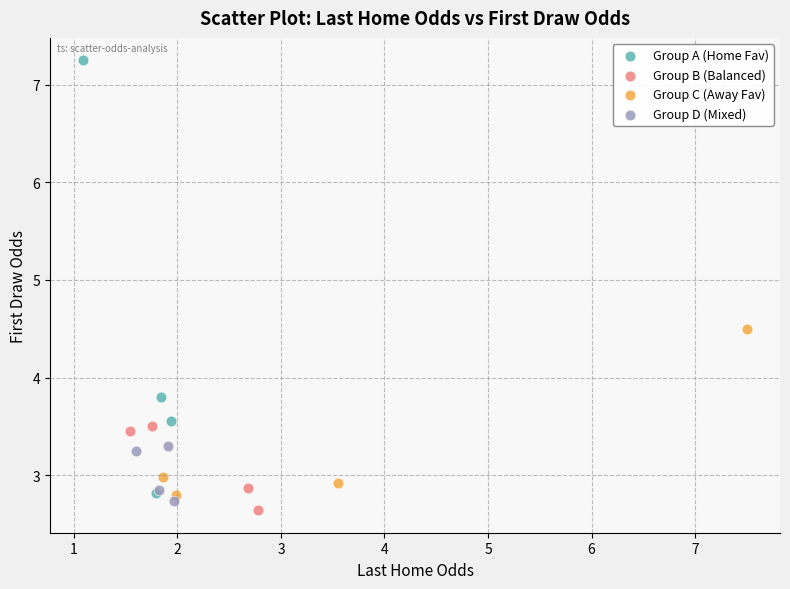

What are all the series names shown in the legend?

Group A (Home Fav), Group B (Balanced), Group C (Away Fav), Group D (Mixed)